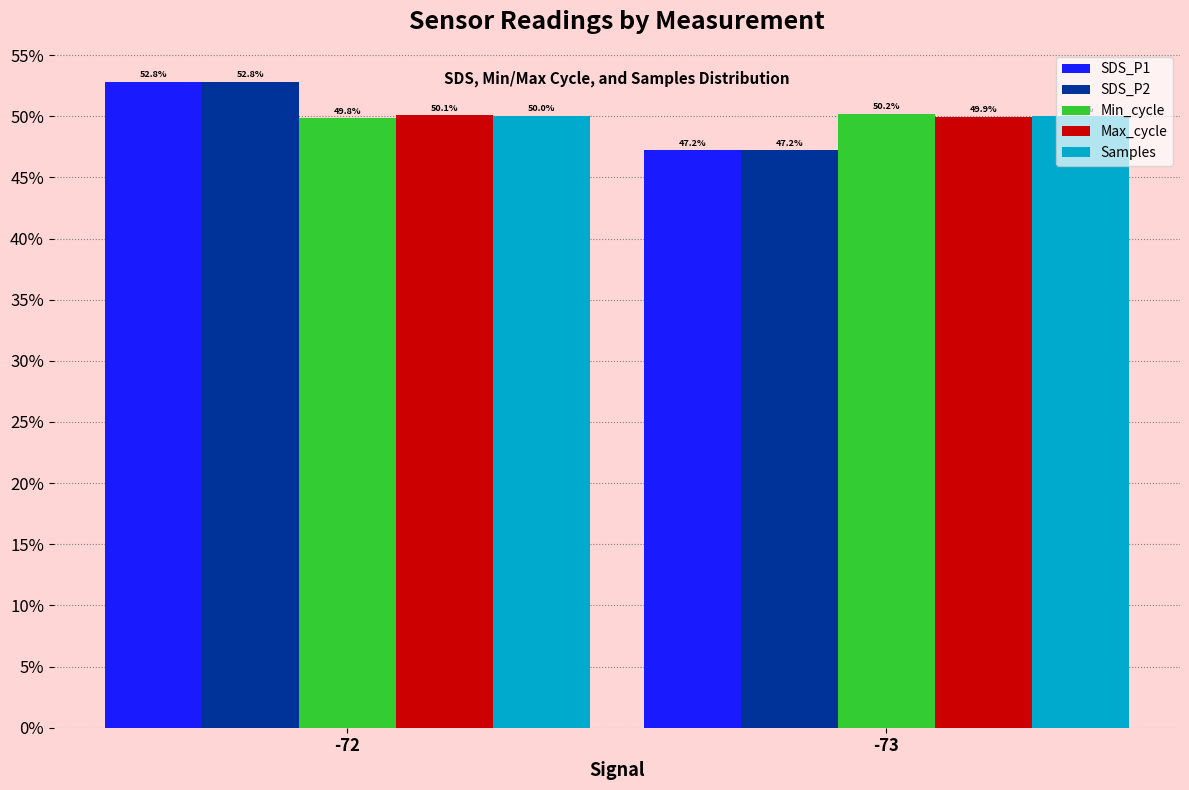

Which label corresponds to the smallest value in the chart?

-73